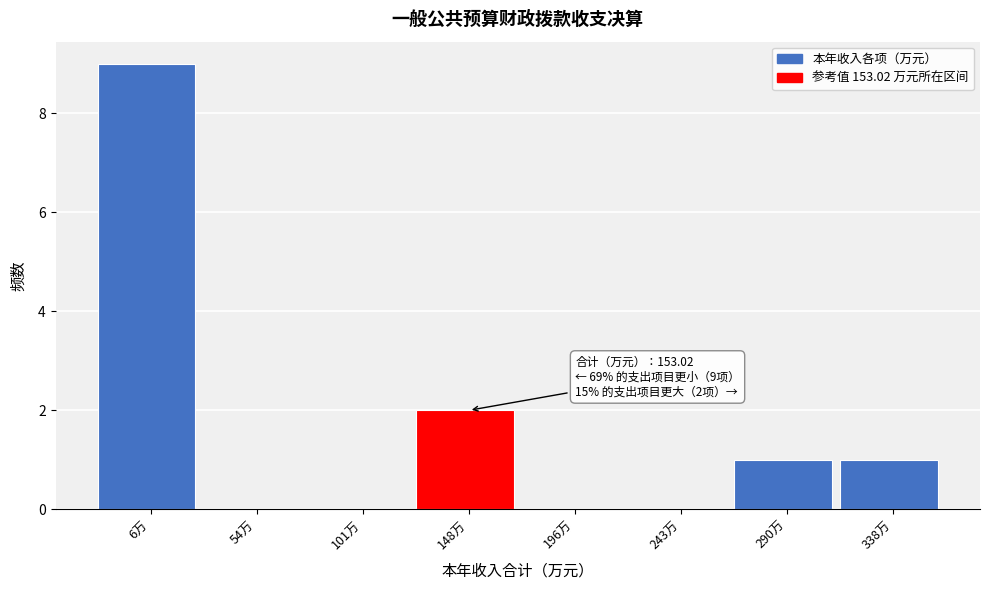

Reading left to right, transcribe all the data shown in this chart.

6万=9	54万=0	101万=0	148万=2	196万=0	243万=0	290万=1	338万=1